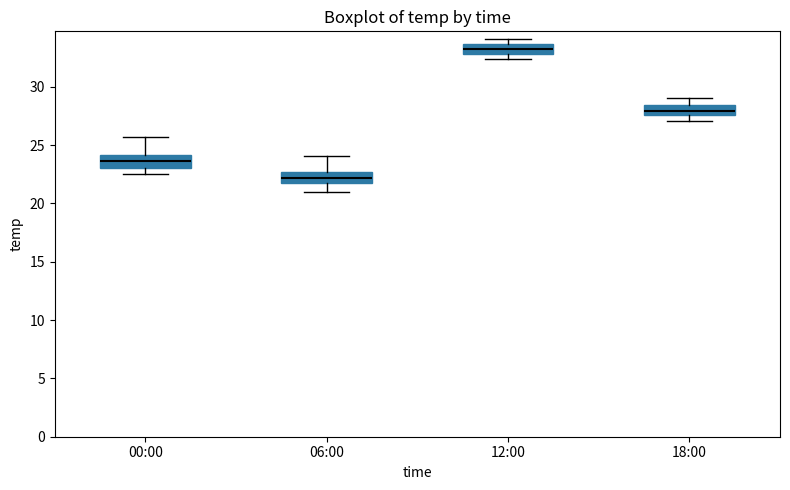

Where does the upper whisker of the box for 00:00 end on the y-axis? The values are not printed on the chart, so give them approximately, as read against the axis.

25.5